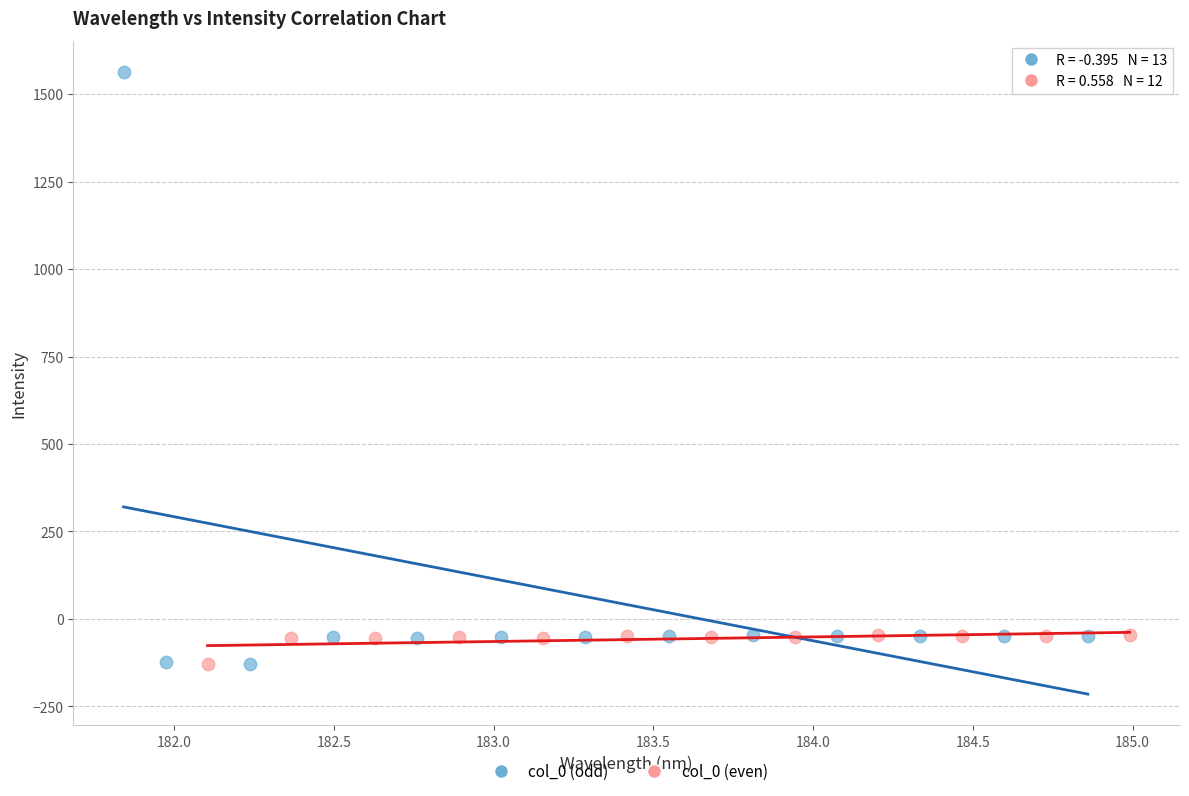

Which series reaches the maximum Y coordinate?

col_0 (odd)